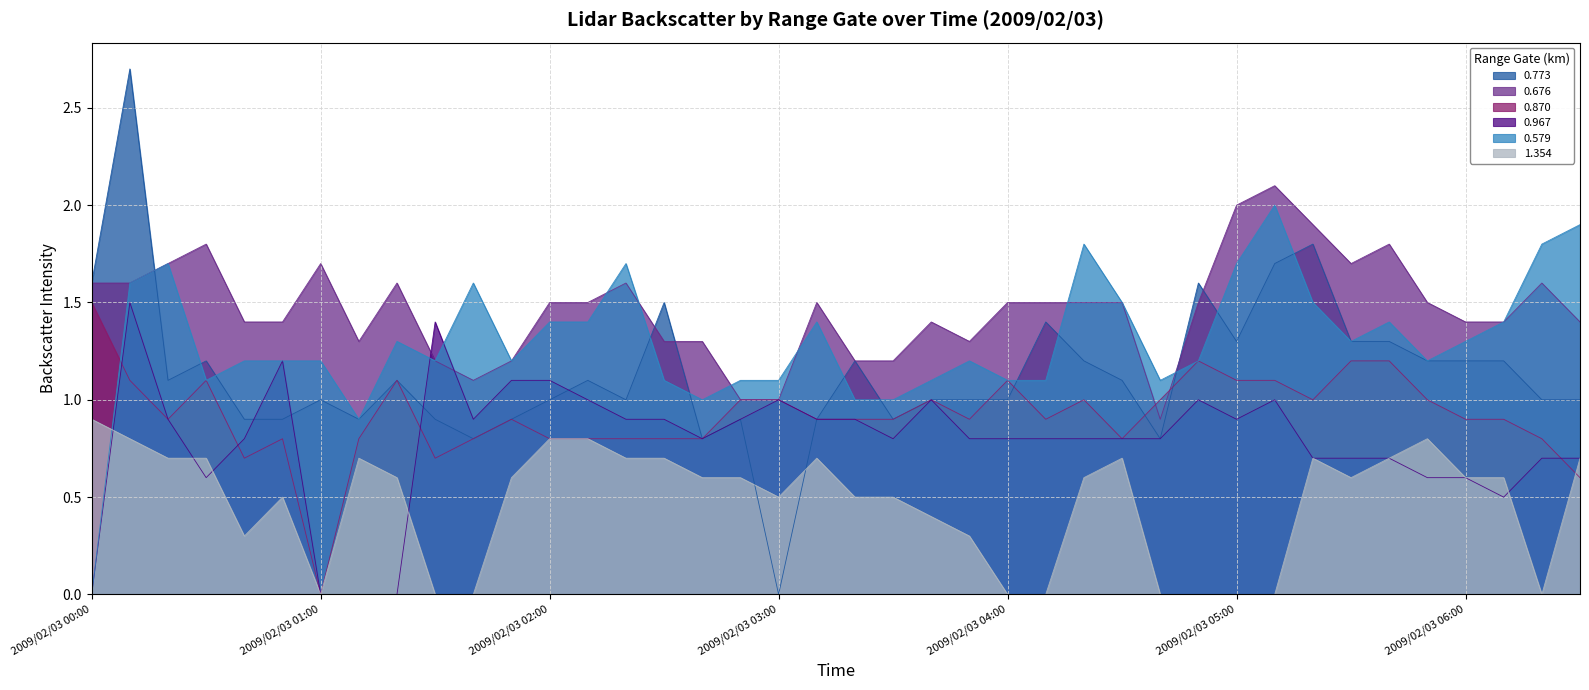

The value of 0.870 at 2009/02/03 00:30 is 1.6. True or false?

False